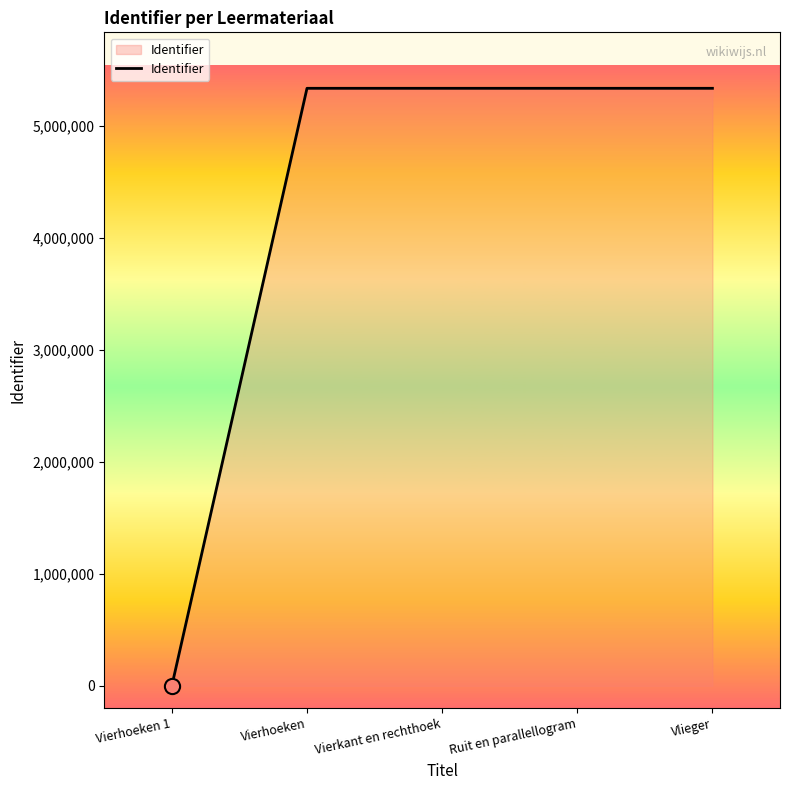

What is the change in value from Vierhoeken 1 to Vlieger?

+5337441